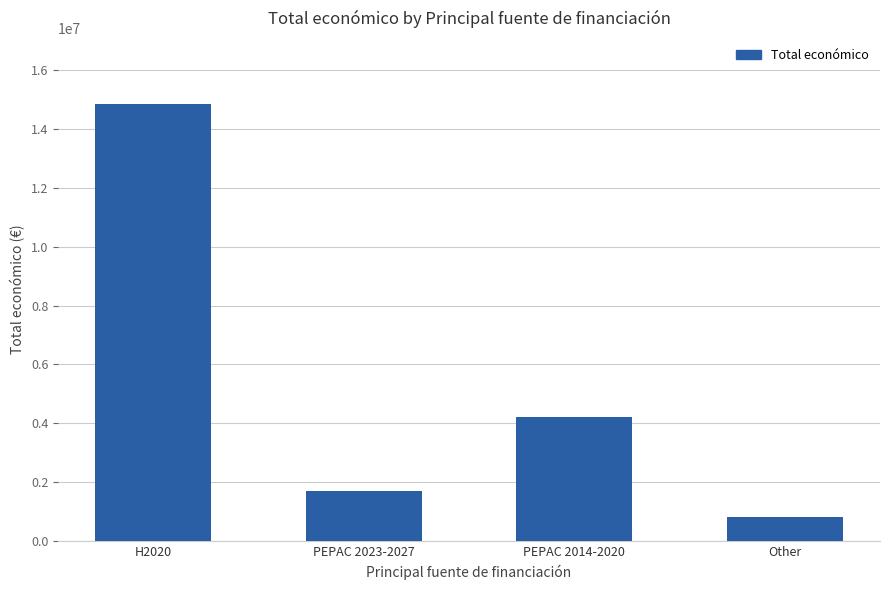

Which label corresponds to the largest value in the chart?

H2020